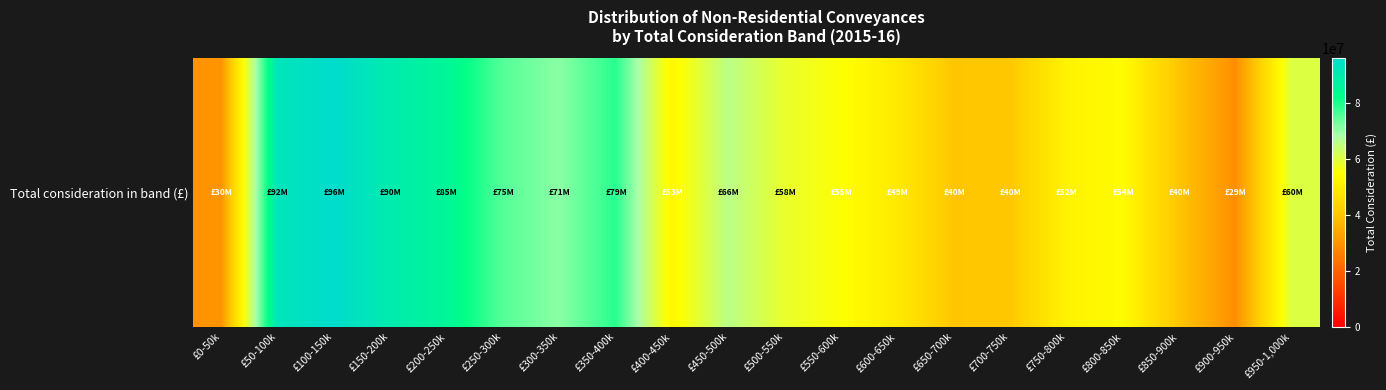

Count the number of categories in the chart.

20